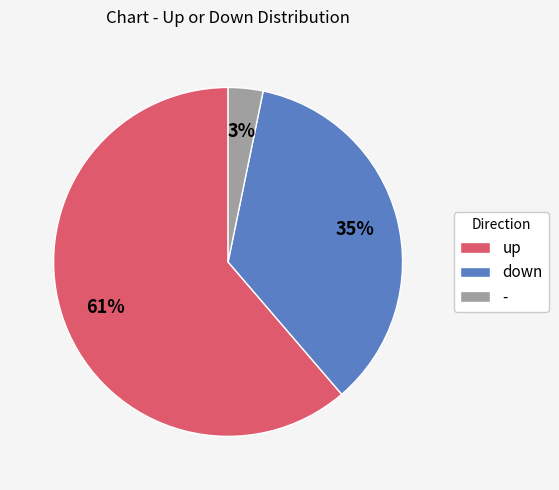

To the nearest percent, what portion does - represent?

3%